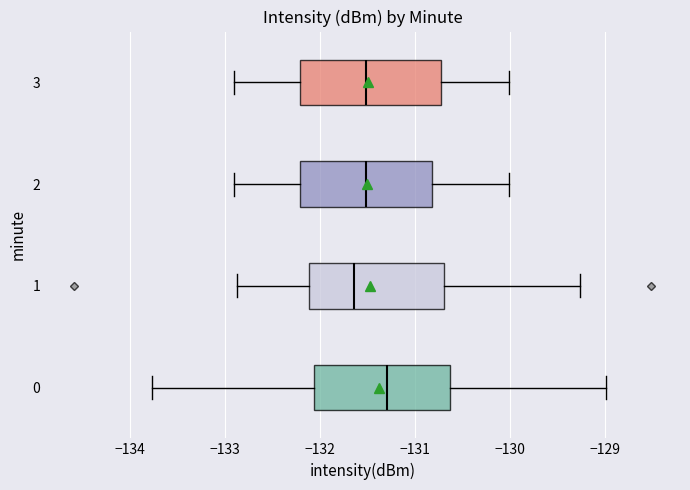

Reading bottom to top, read every box against the x-axis: the position of its median line, the range the box covers, and the ends of its whiskers. The values are not printed on the chart, so give them approximately, as read against the axis.

0: median -131.3, box -132.1 to -130.6, whiskers -133.8 to -129.0
1: median -131.6, box -132.1 to -130.7, whiskers -132.9 to -129.3
2: median -131.5, box -132.2 to -130.8, whiskers -132.9 to -130.0
3: median -131.5, box -132.2 to -130.7, whiskers -132.9 to -130.0